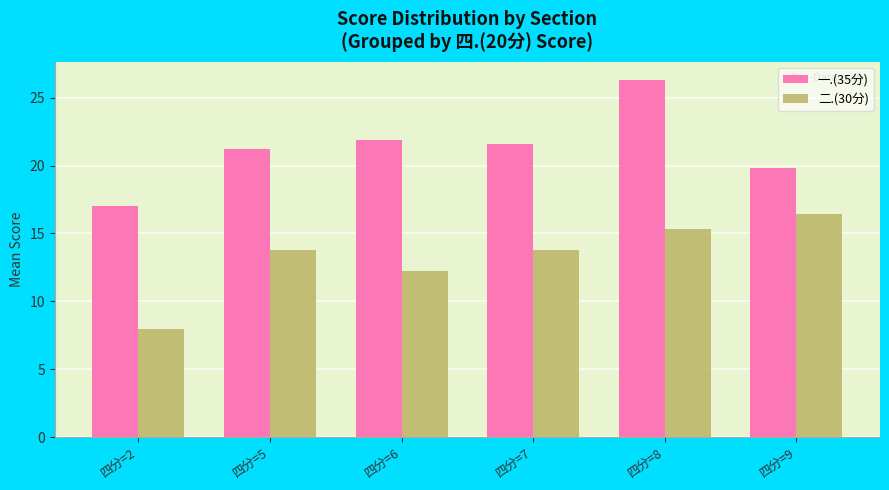

The value of 一.(35分) at 四分=9 is 19.8. True or false?

True